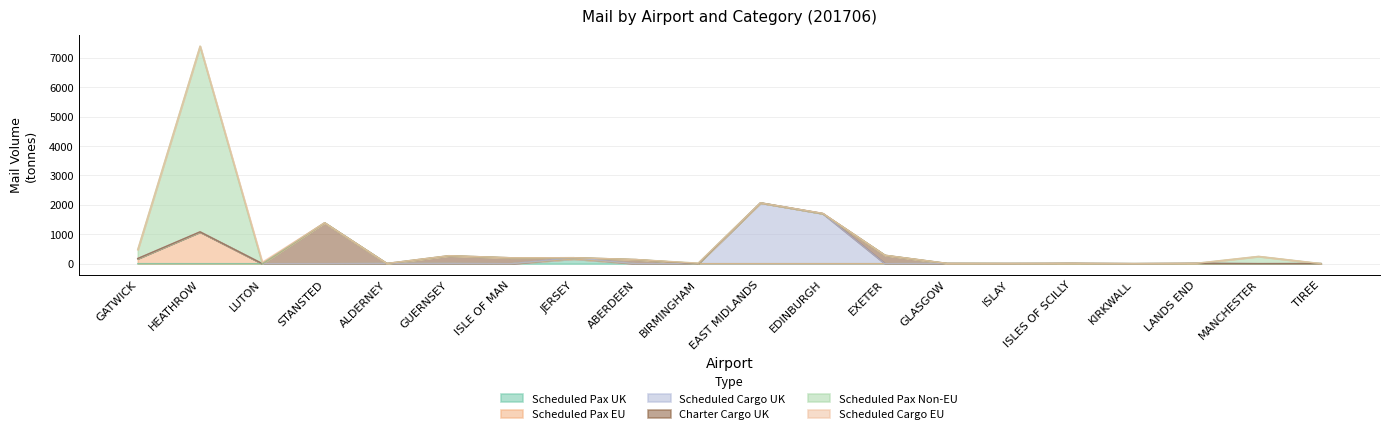

What is the difference between the second highest and minimum values in the mail_scheduled_cargo_aircraft_UK series?

1706.4